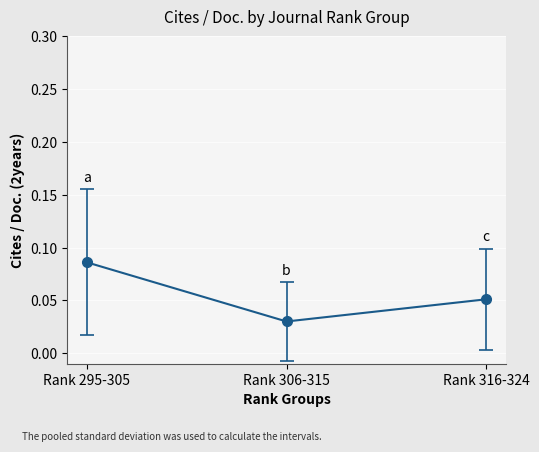

Between Rank 295-305 and Rank 316-324, which is larger?

Rank 295-305